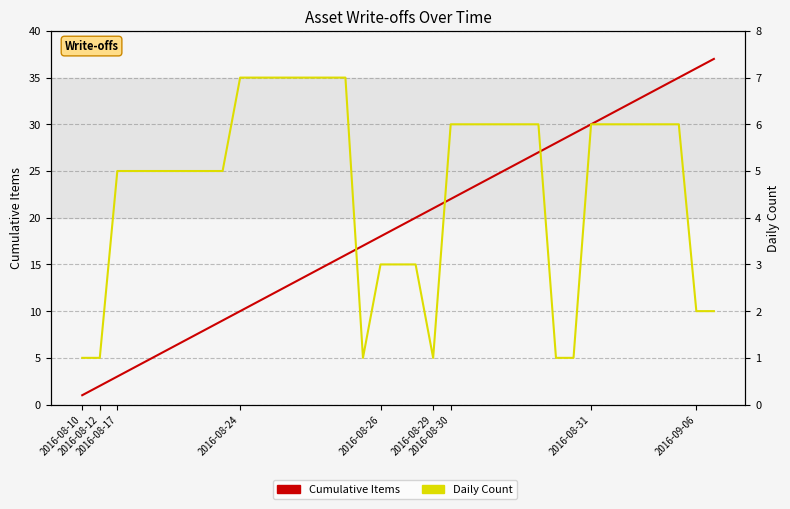

Which series has the widest spread of values?

Cumulative Items